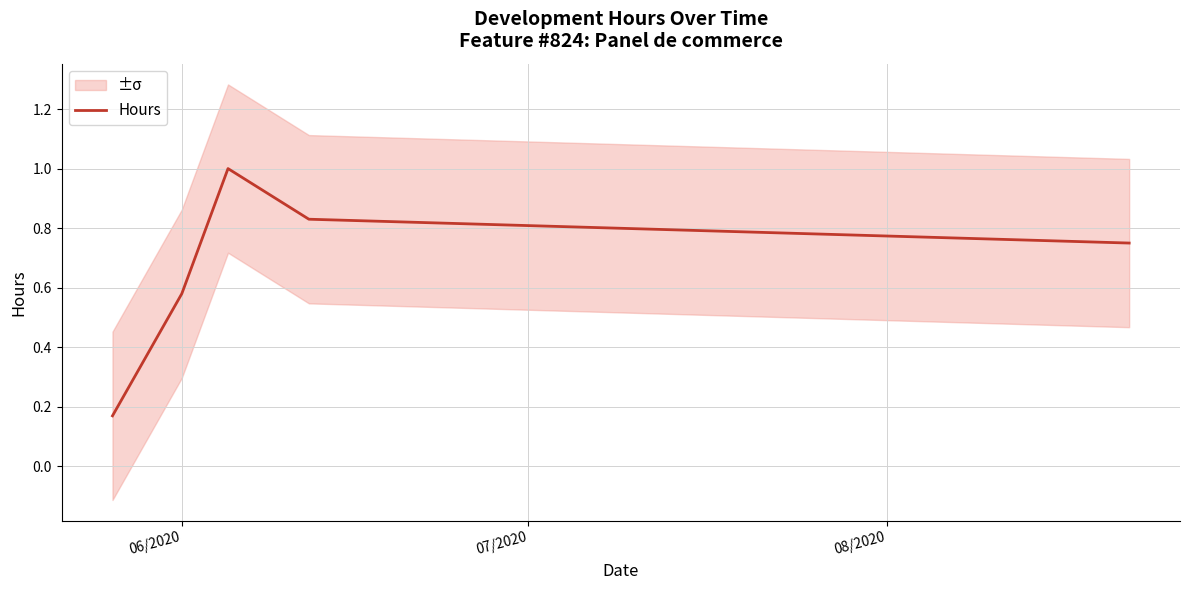

What is the difference between the maximum and minimum values?

0.8